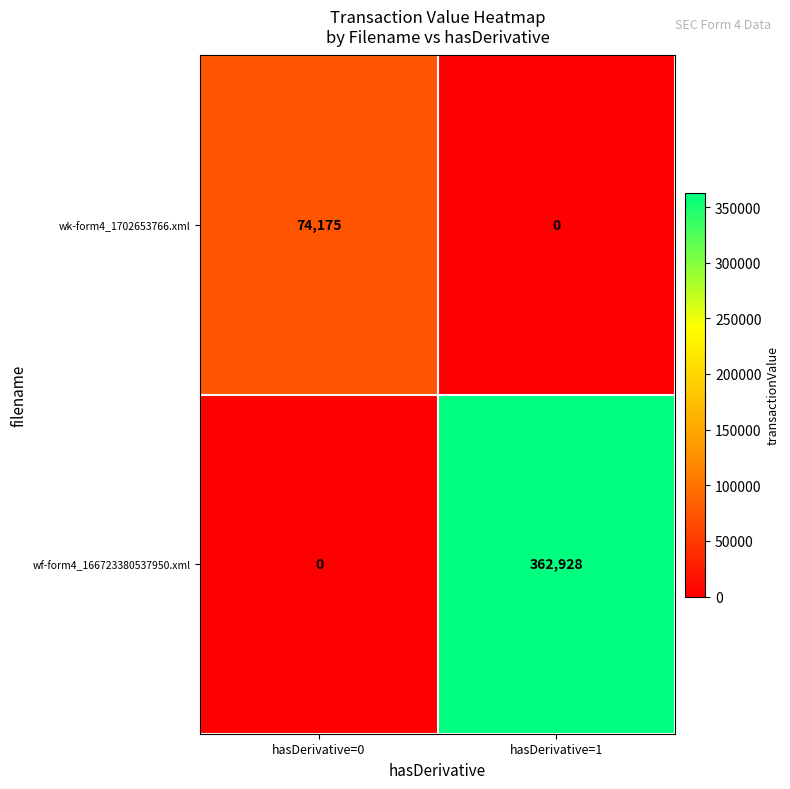

What is the total value across all series at hasDerivative=1?

362928